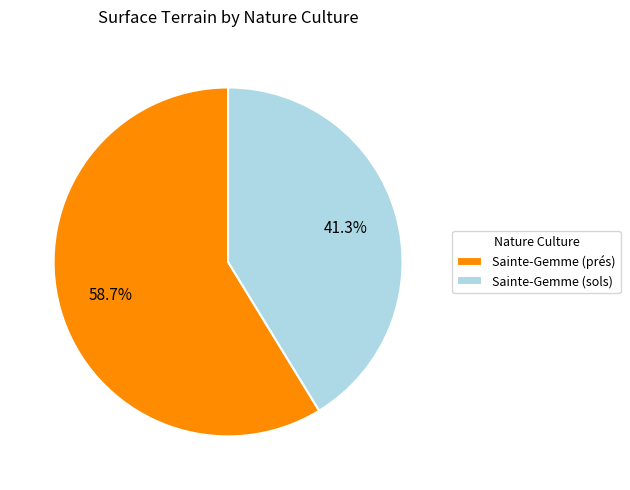

How many slices are in this pie chart?

2